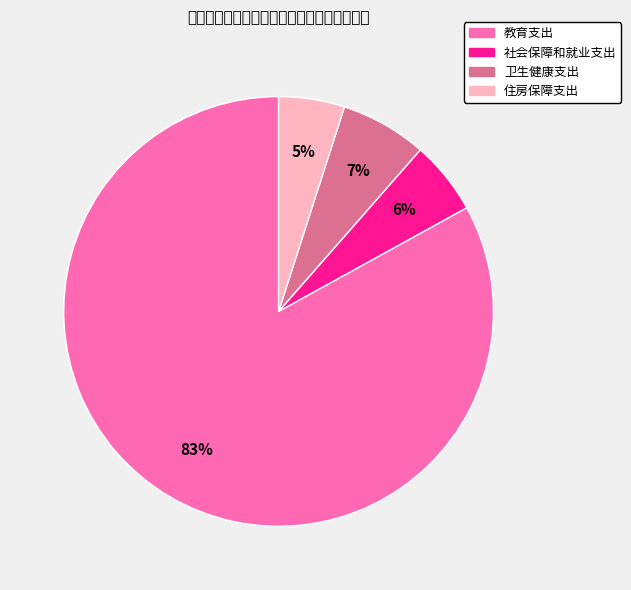

The 教育支出 slice represents 92% of the pie. True or false?

False